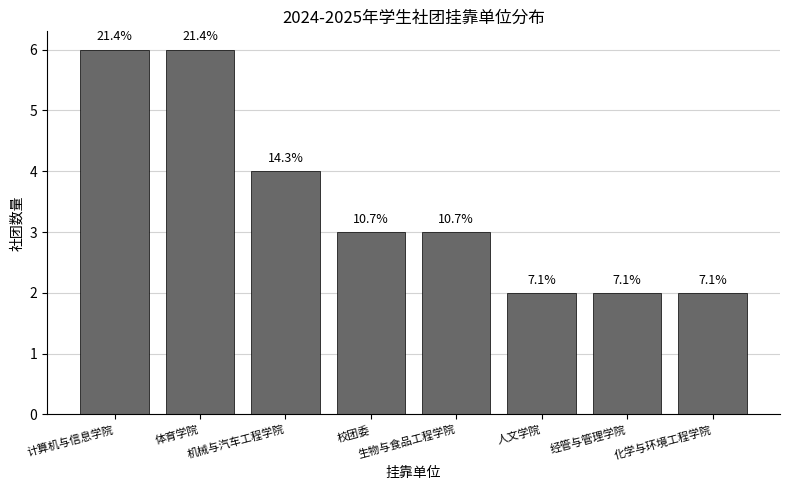

Which label corresponds to the largest value in the chart?

计算机与信息学院